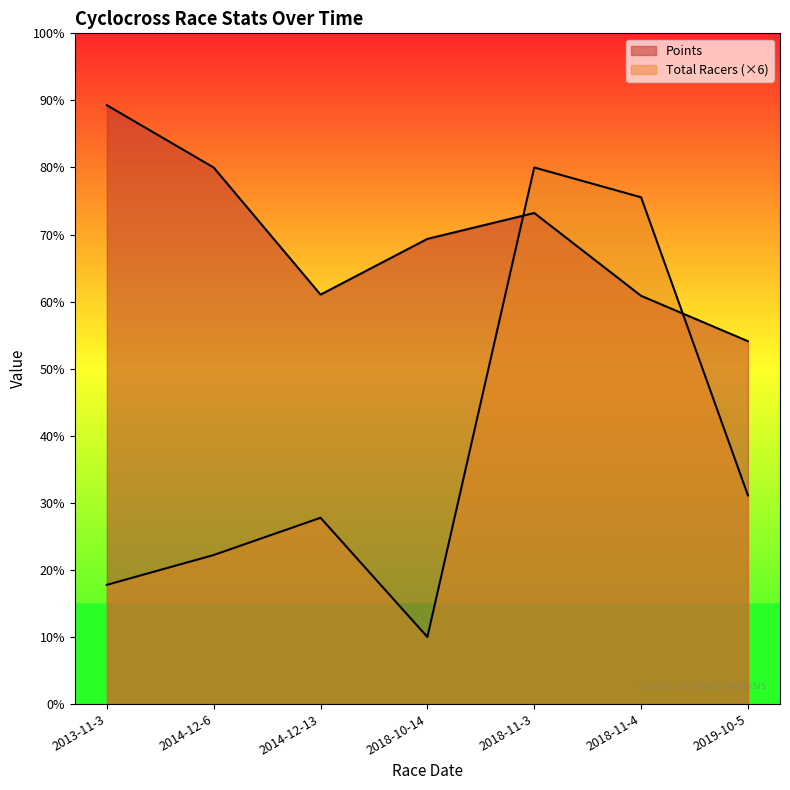

How many lines are shown in the chart?

2